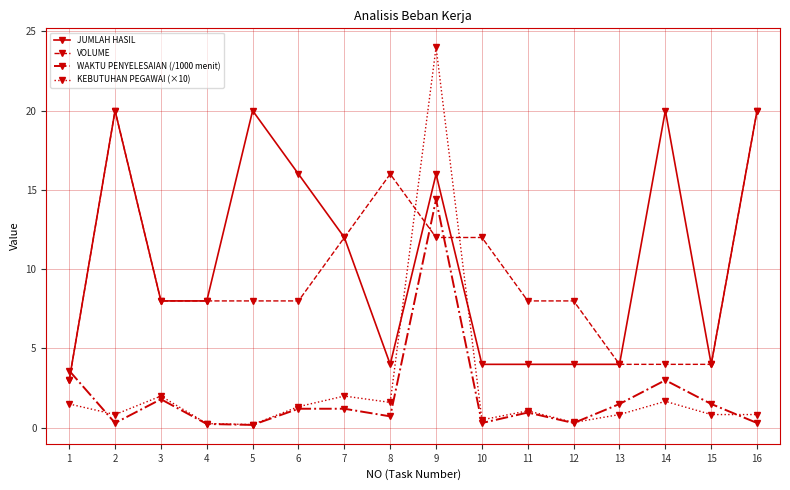

What is the maximum value shown in the chart?

24.0